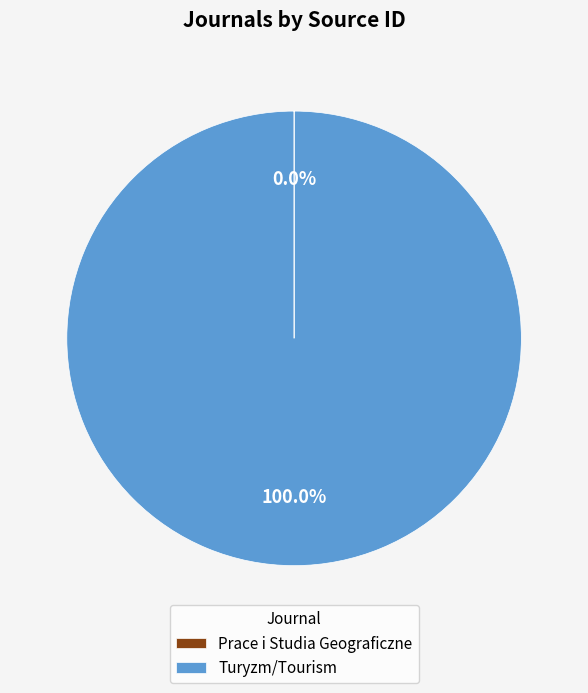

Which category has the biggest portion of the pie?

Turyzm/Tourism